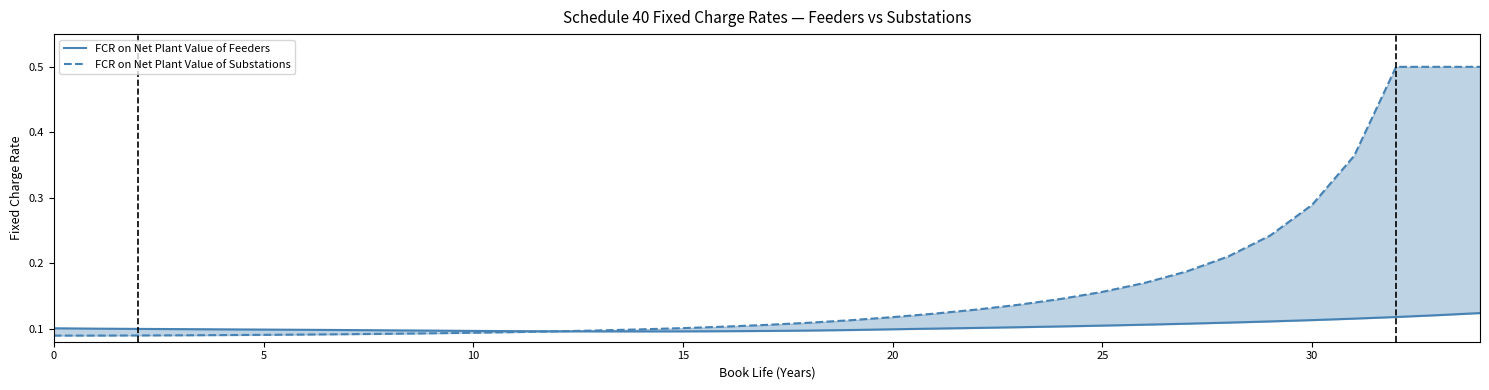

Between which two adjacent categories do FCR on Net Plant Value of Feeders and FCR on Net Plant Value of Substations first intersect?

12 and 13